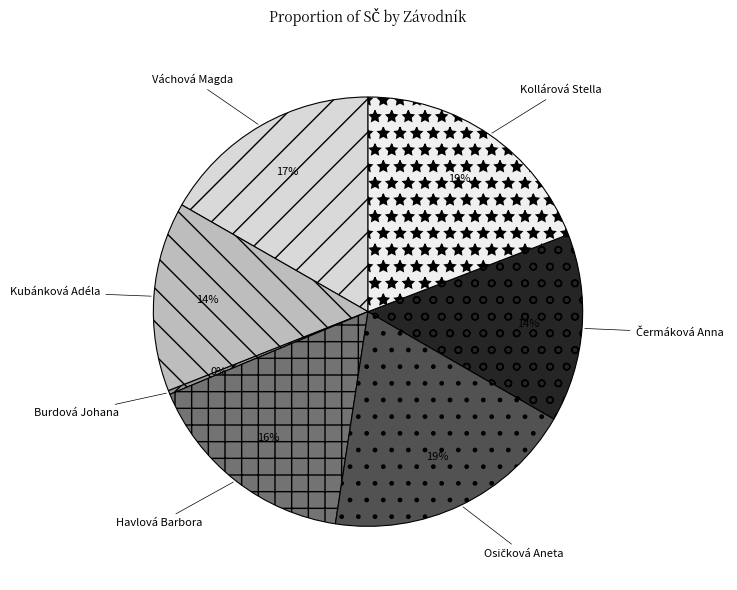

True or false: Havlová Barbora accounts for 26% of the total.

False